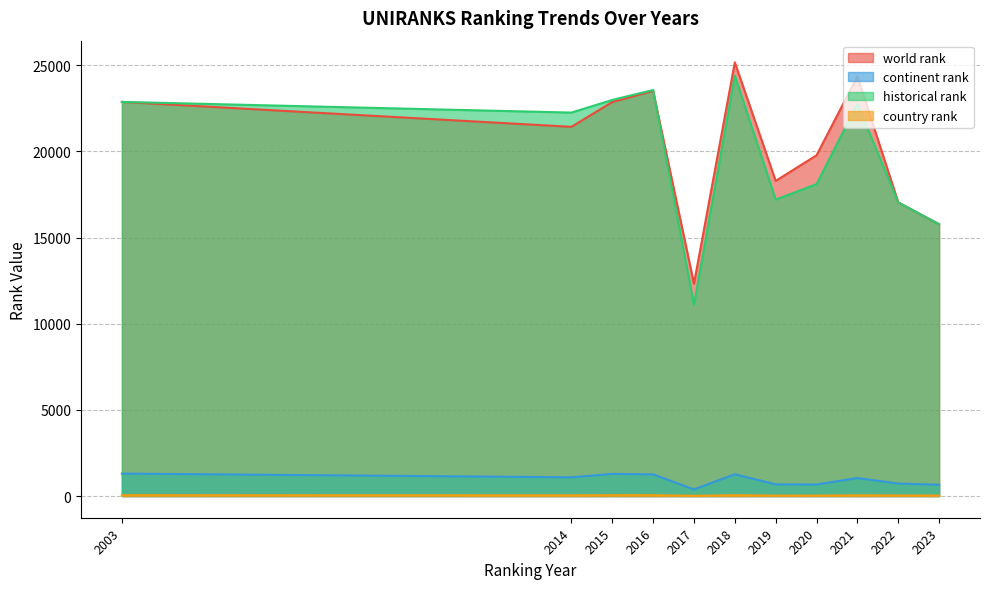

What is the average value of the historical rank series?

19821.0